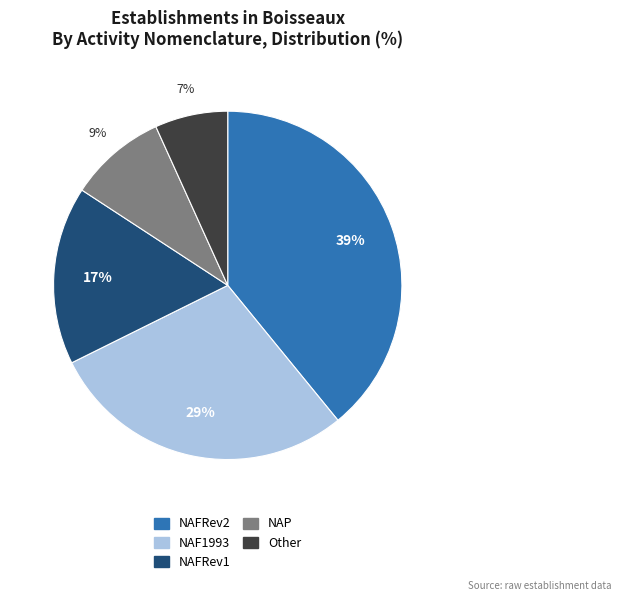

Which category has the smallest portion of the pie?

Other